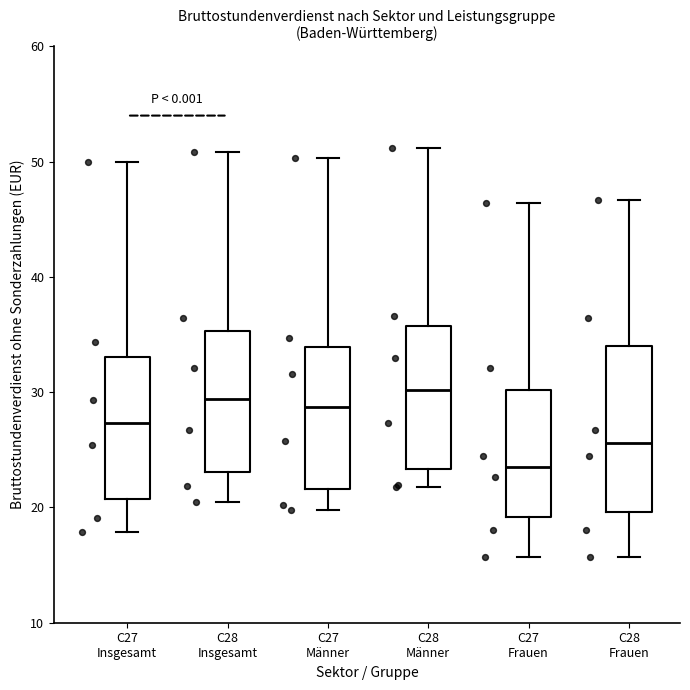

Reading left to right, transcribe this box plot: for each box, give where its median line is, the range the box spans, and where its two whiskers end, as read against the y-axis. The values are not printed on the chart, so give them approximately, as read against the axis.

C27 Insgesamt: median 27, box 21 to 33, whiskers 18 to 50
C28 Insgesamt: median 29, box 23 to 35, whiskers 20 to 51
C27 Männer: median 29, box 22 to 34, whiskers 20 to 50
C28 Männer: median 30, box 23 to 36, whiskers 22 to 51
C27 Frauen: median 24, box 19 to 30, whiskers 16 to 46
C28 Frauen: median 26, box 20 to 34, whiskers 16 to 47